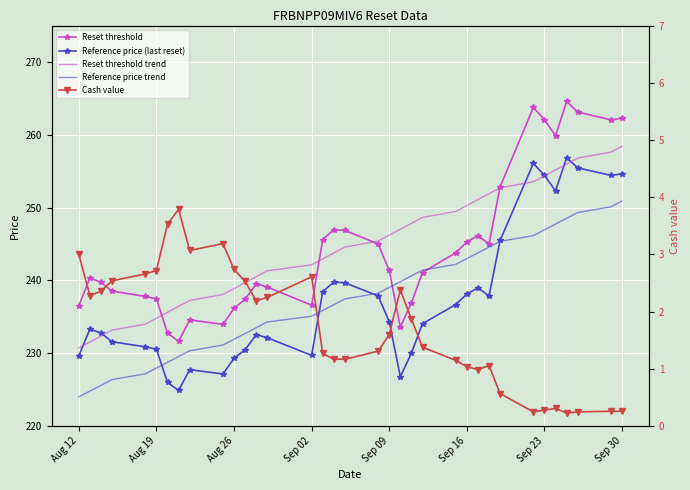

At how many categories does at least one series exceed 55?

35